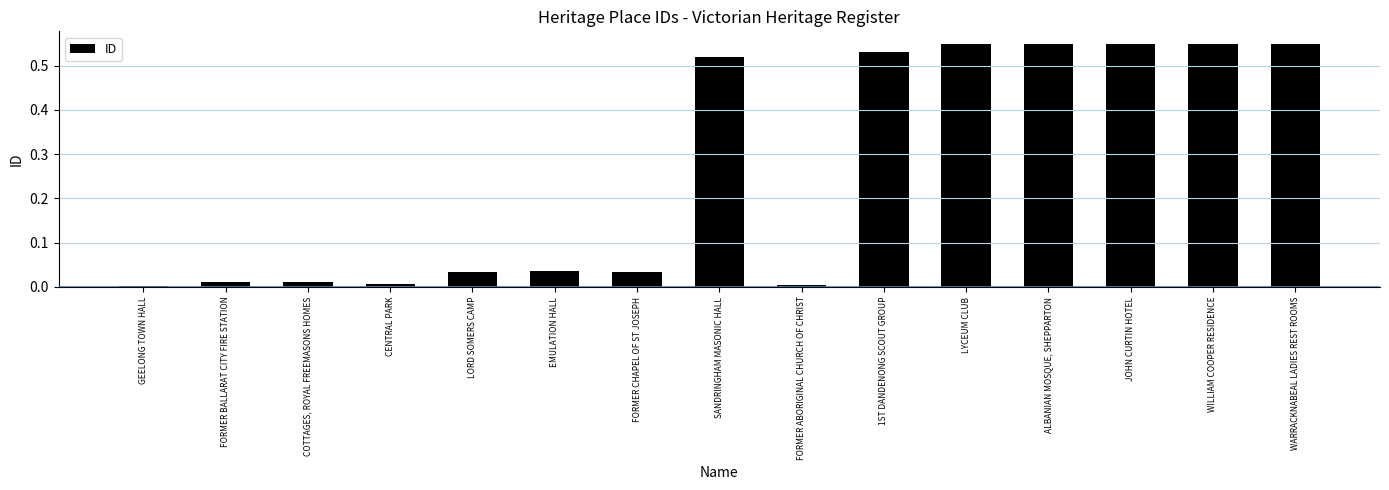

What is the sum of all values?

3.9